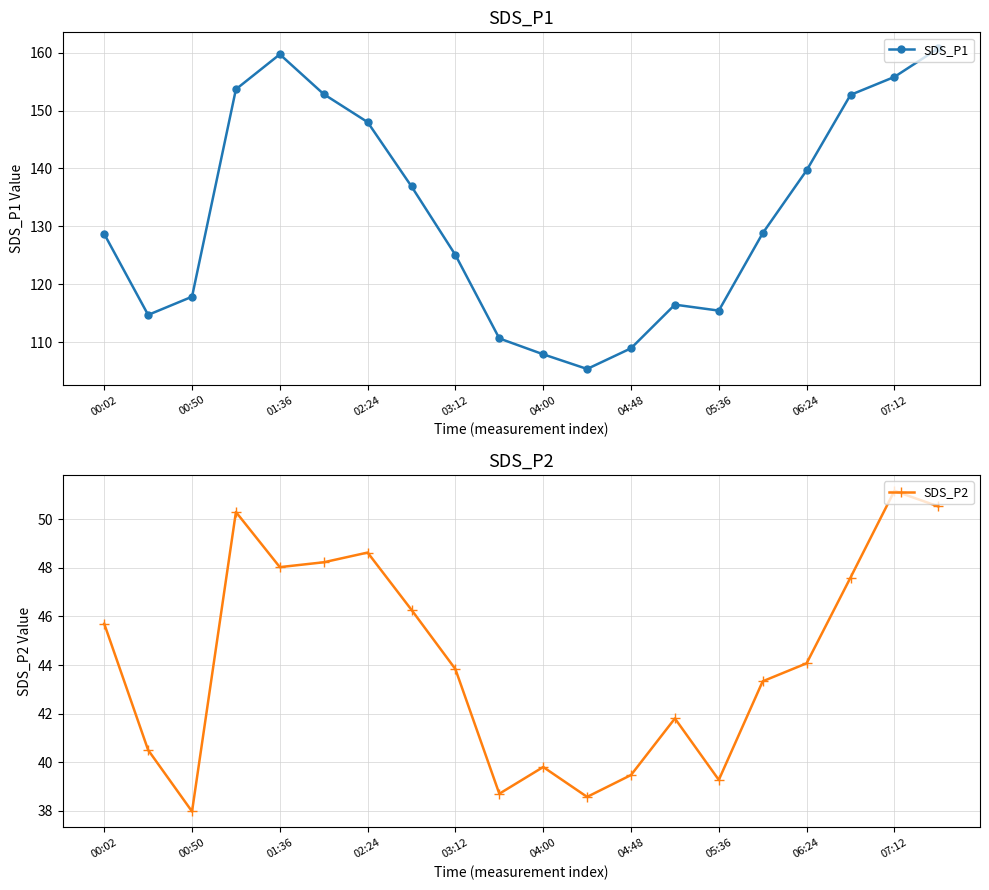

At which label does SDS_P1 first exceed 128?

00:02